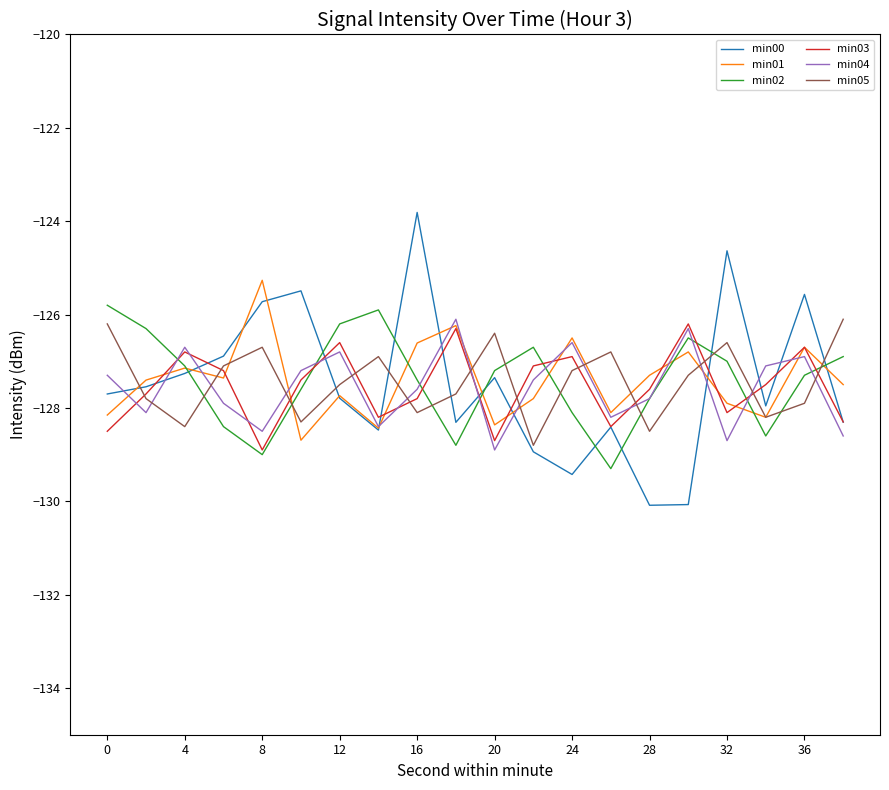

How many lines are shown in the chart?

6